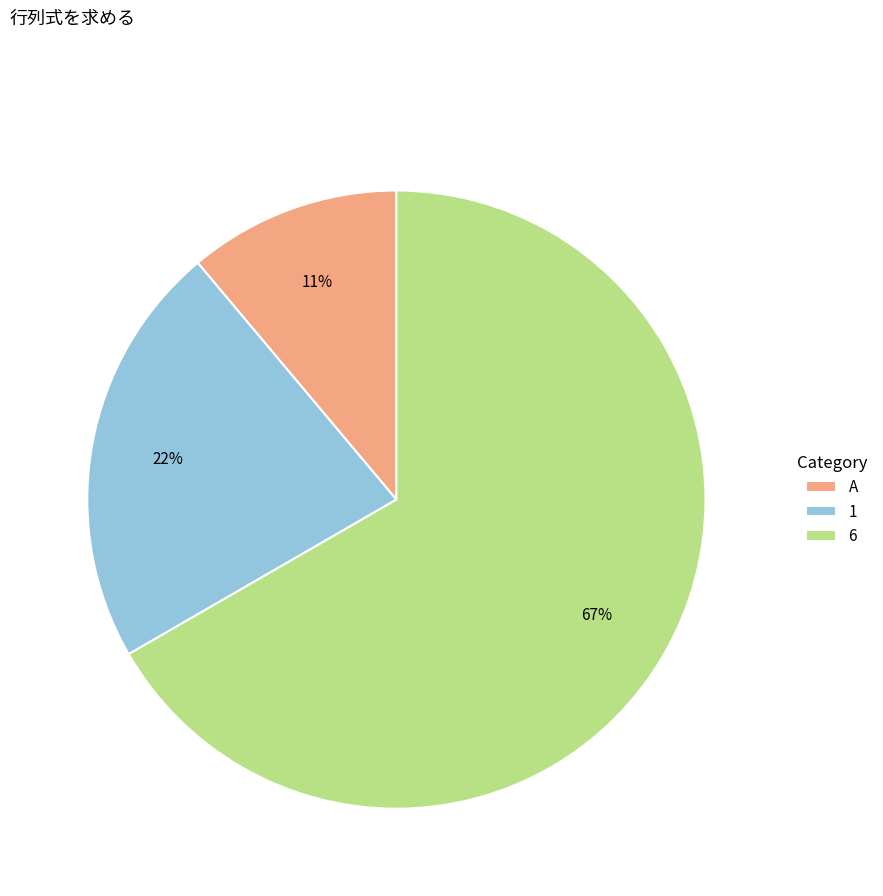

To the nearest percent, what is the difference between the 1 and A slice percentages?

11%